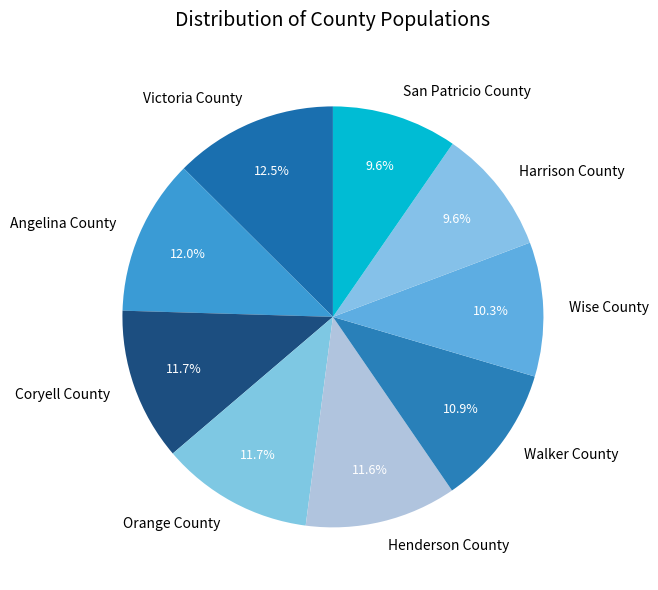

Count the number of slices in the pie.

9